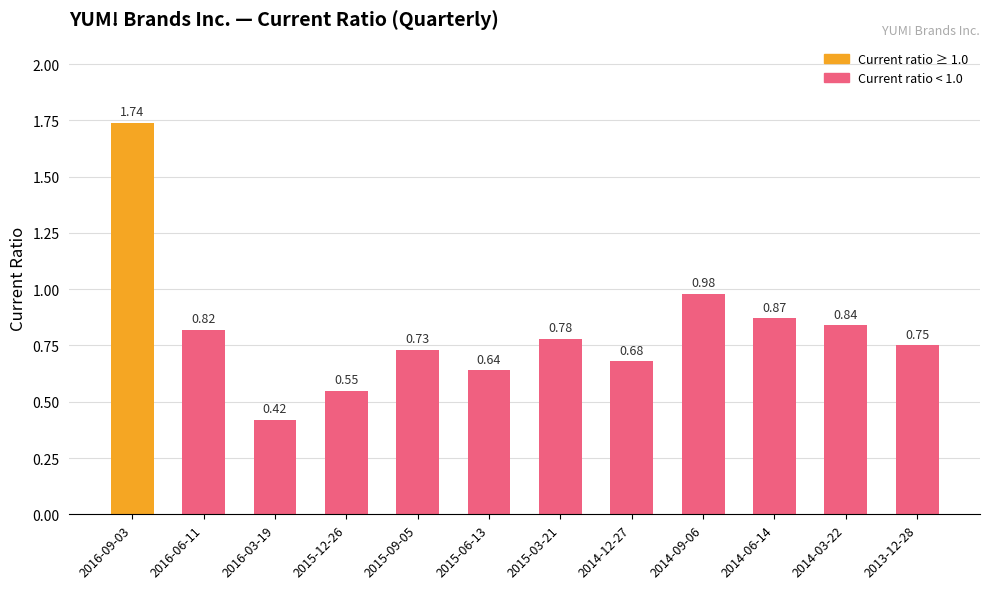

How many bars are there in total?

12